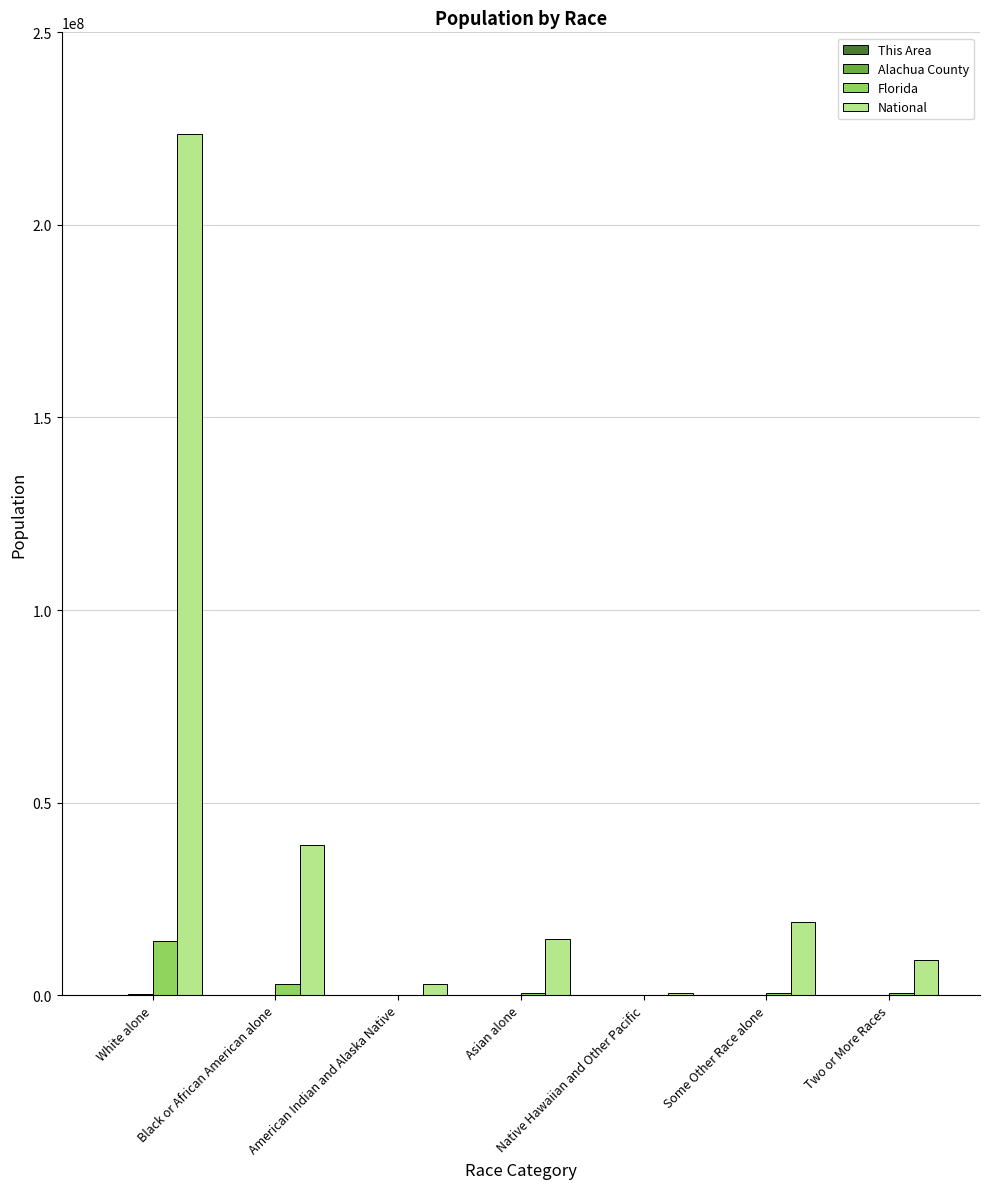

How many groups of bars are there?

7